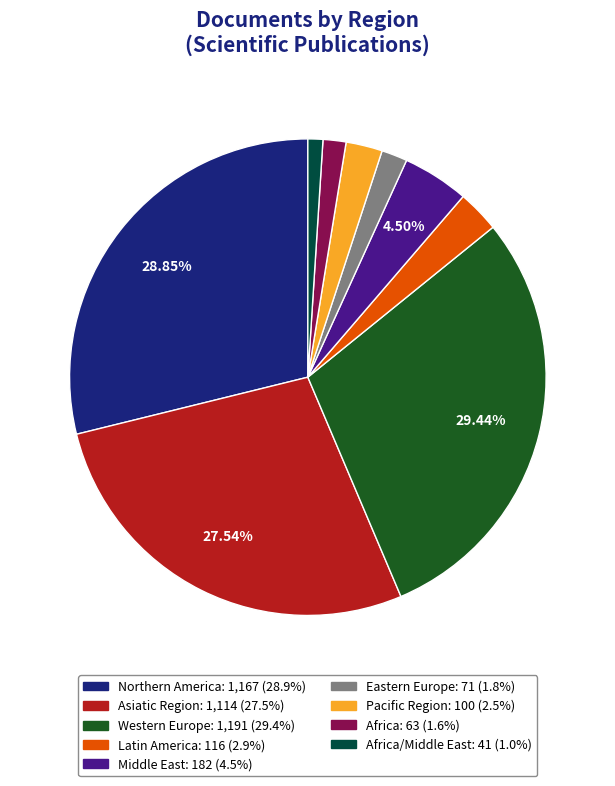

Is there a majority slice in this chart?

No